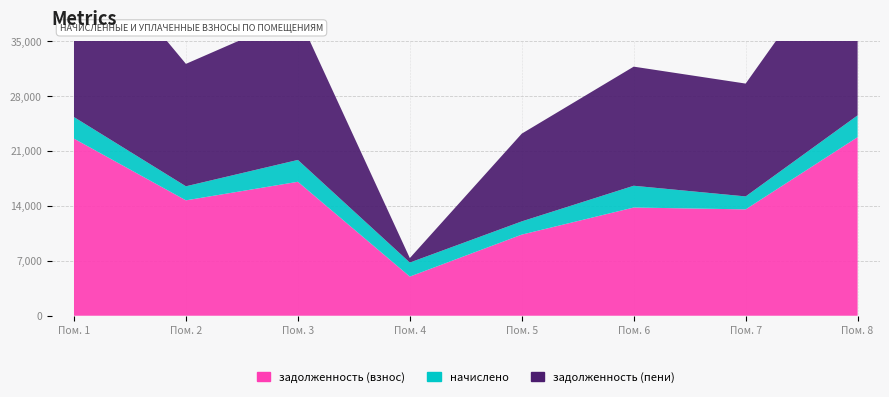

Reading left to right, transcribe all the data shown in this chart.

задолженность (взнос): 1=22590.5	2=14719.1	3=17087.2	4=4995.8	5=10347.8	6=13804.9	7=13567.2	8=22782.5
начислено: 1=2753.4	2=1794.0	3=2788.5	4=1790.1	5=1688.7	6=2776.8	7=1653.6	8=2776.8
задолженность (пени): 1=23967.2	2=15616.1	3=18481.4	4=567.8	5=11192.2	6=15193.3	7=14394.0	8=24170.9